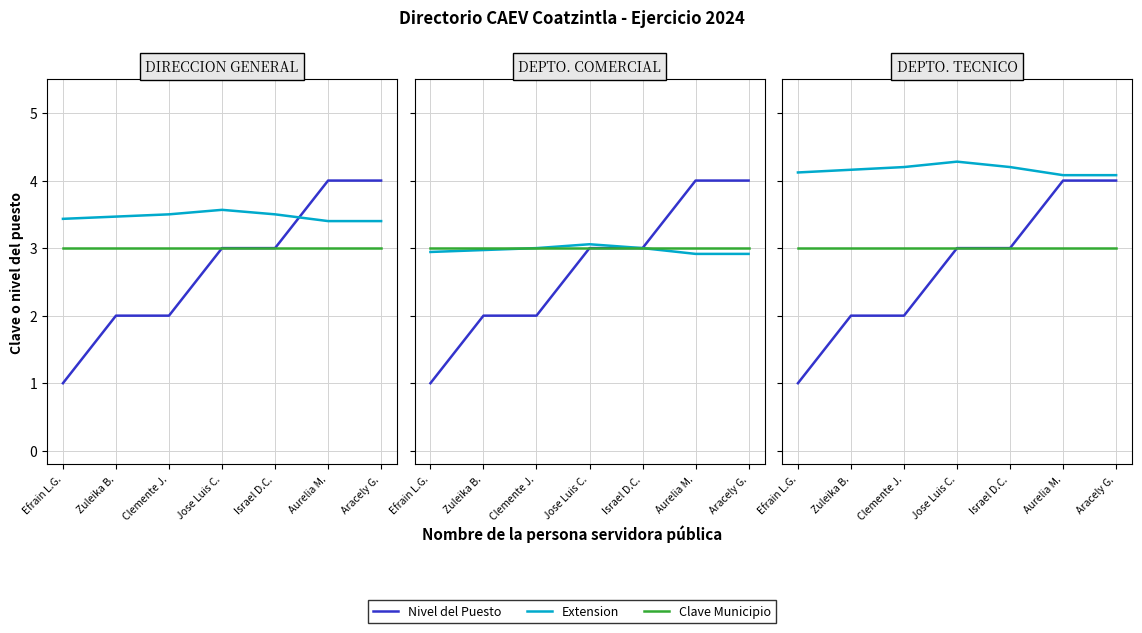

The value of Clave Municipio at Israel D.C. is 3.0. True or false?

True